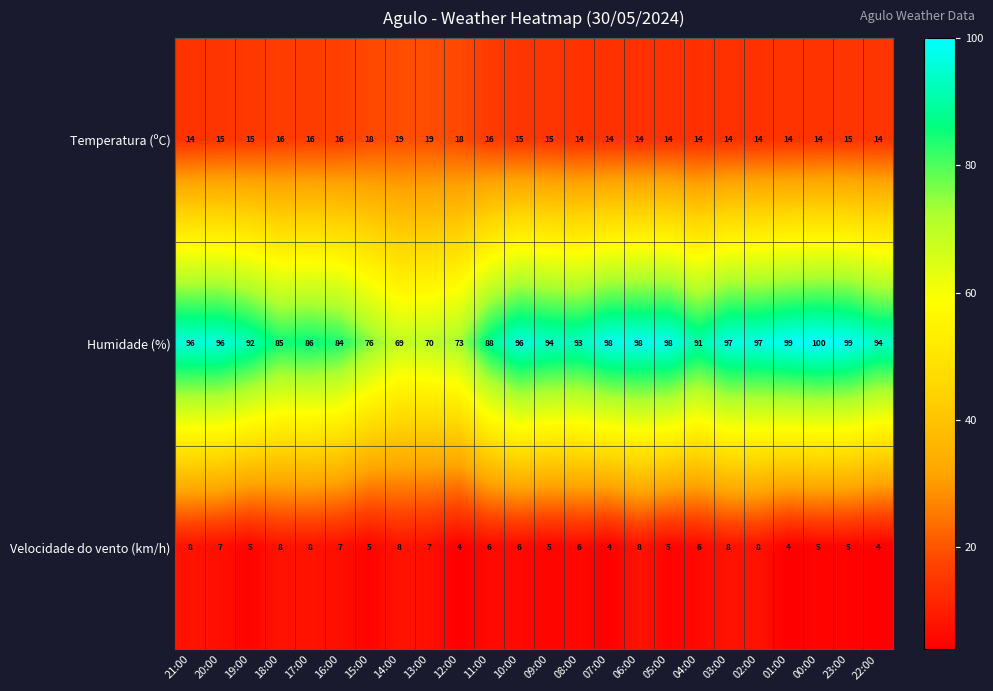

Which series has the largest total across all categories?

Humidade (%)